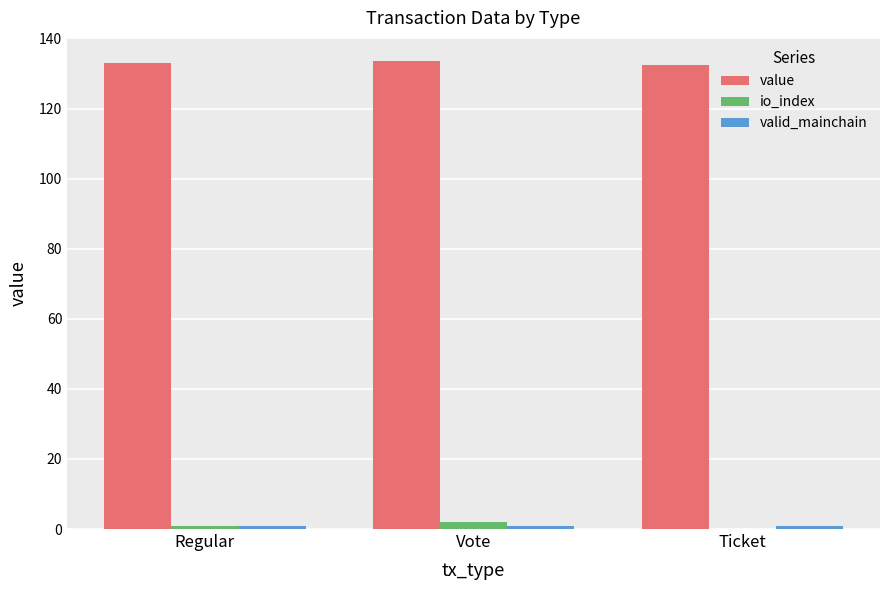

What is the maximum value shown in the chart?

133.5